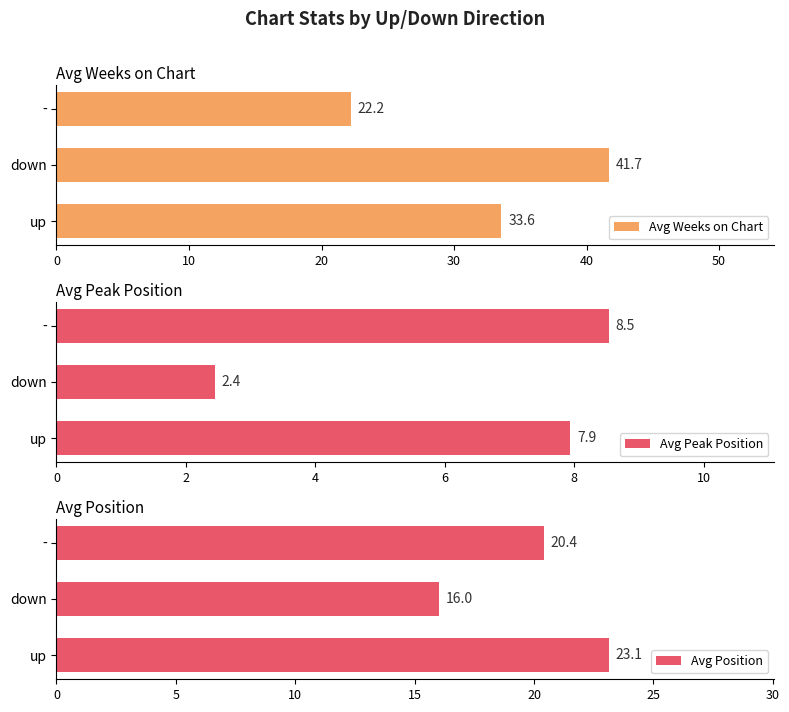

At which label is Avg Weeks on Chart closest to 31?

up